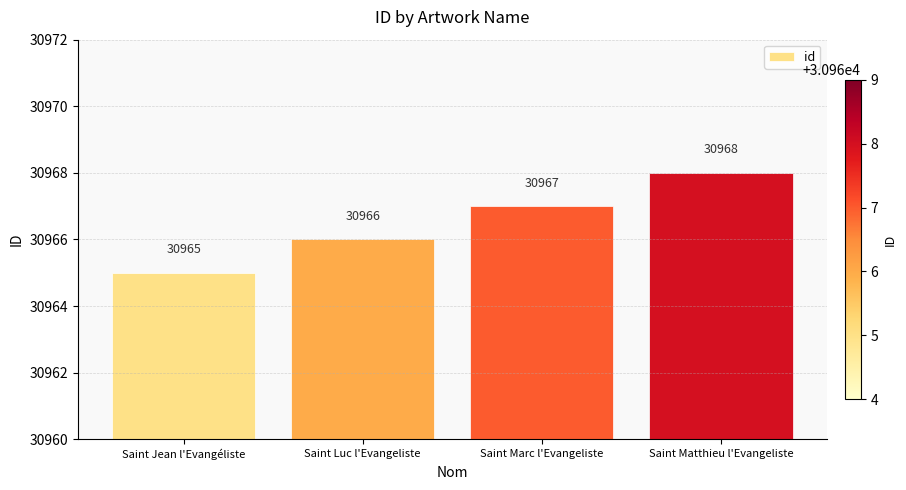

At which label is the value closest to 30966?

Saint Luc l'Evangeliste